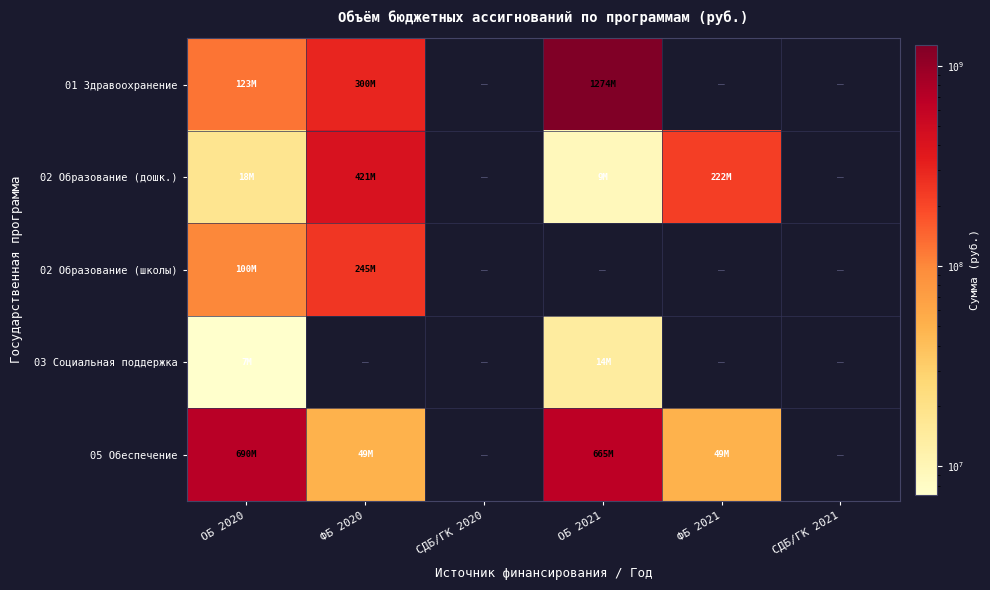

Which series has the largest total across all categories?

01 Здравоохранение